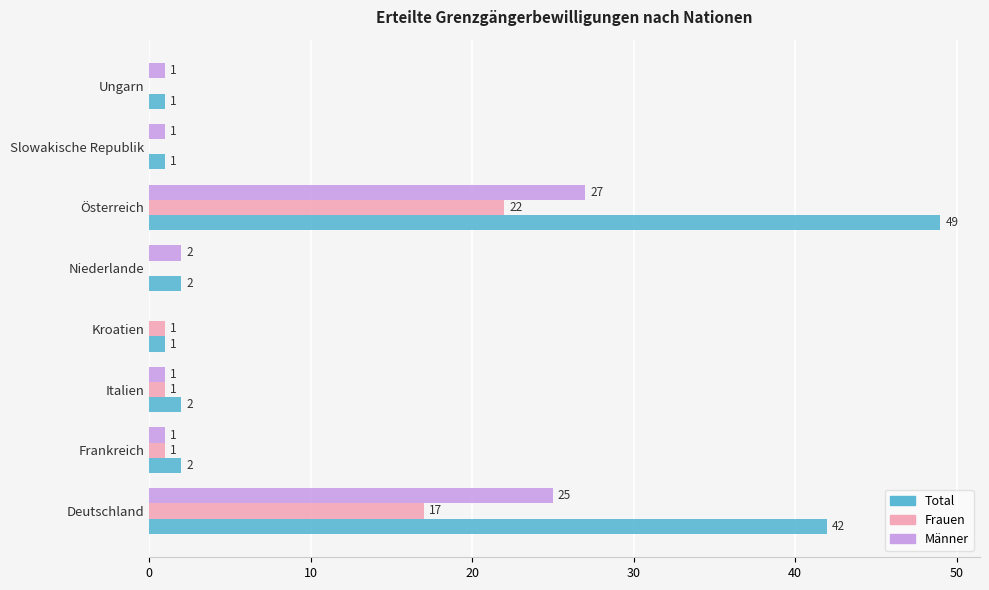

At which category is the sum across all series the highest?

Österreich